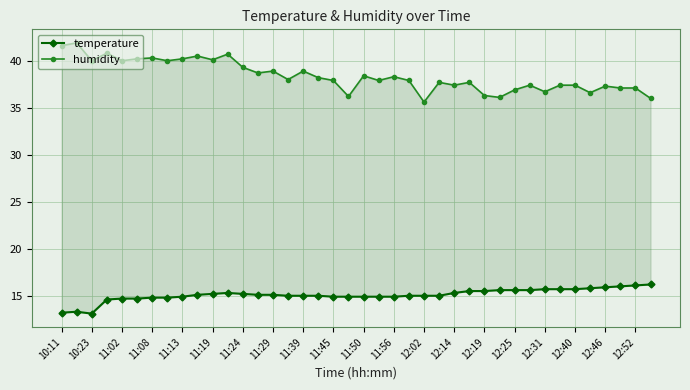

What is the difference between the maximum and minimum values in the humidity series?

6.3